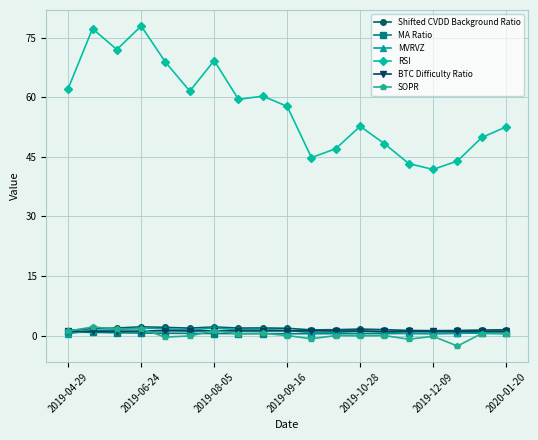

What is the minimum value shown in the chart?

-2.6